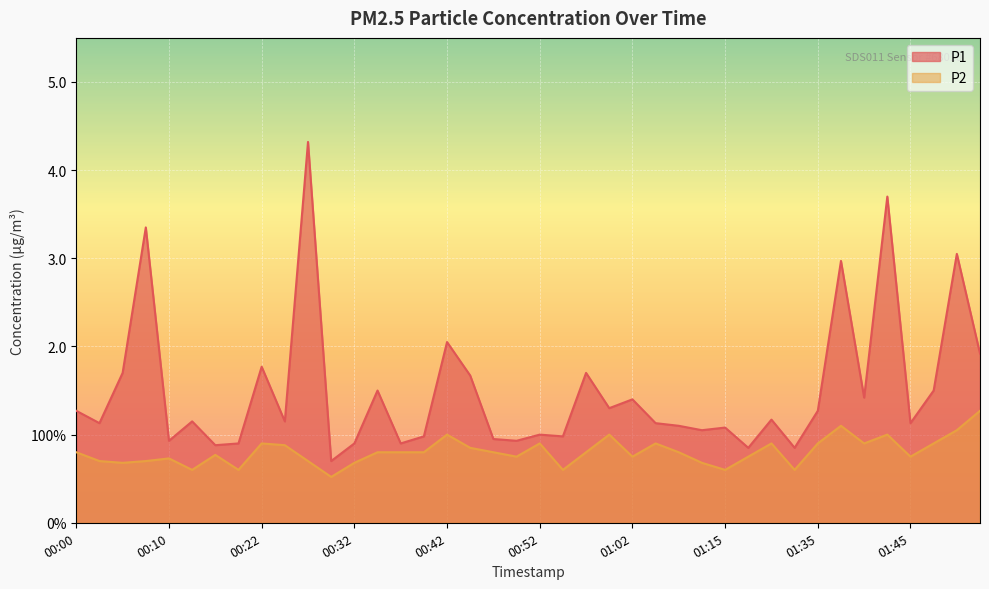

Which category has the highest value in the P2 series?

01:52